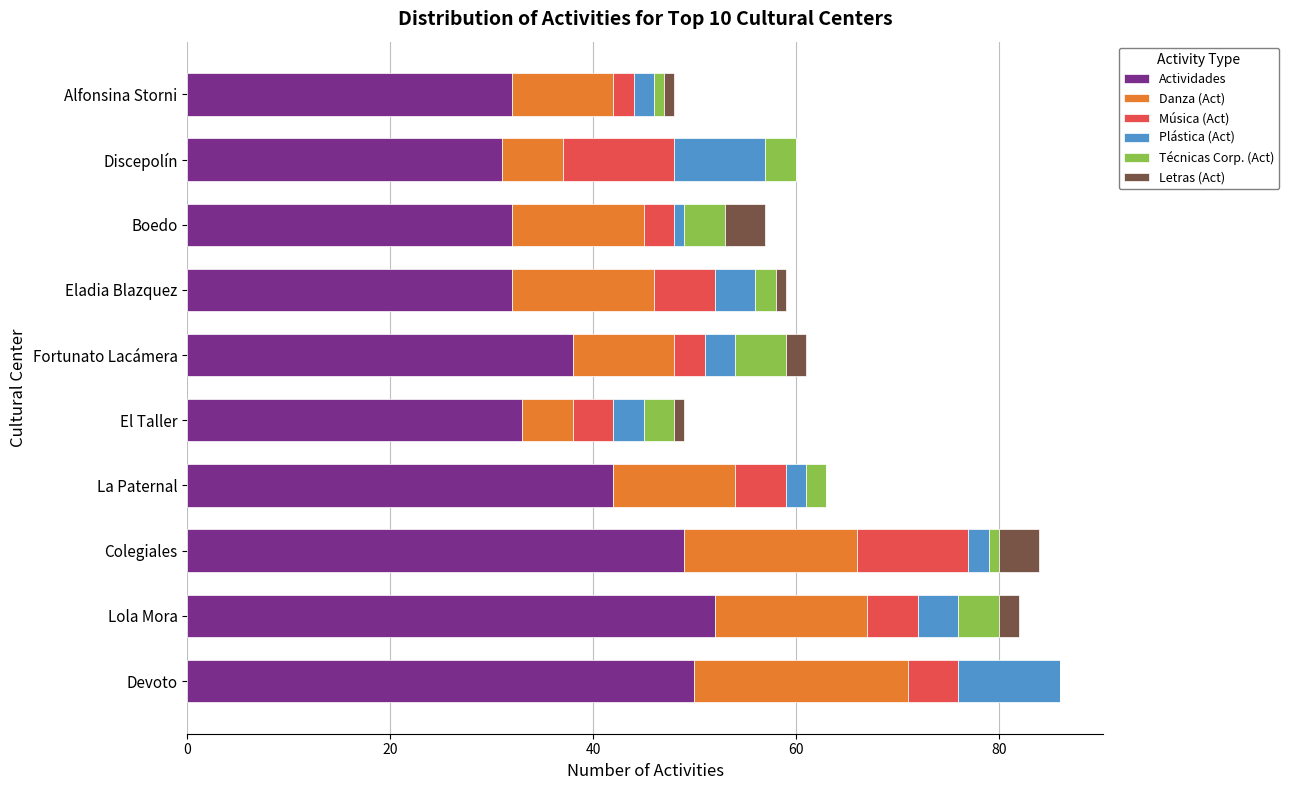

What is the total value across all series at Fortunato Lacámera?

61